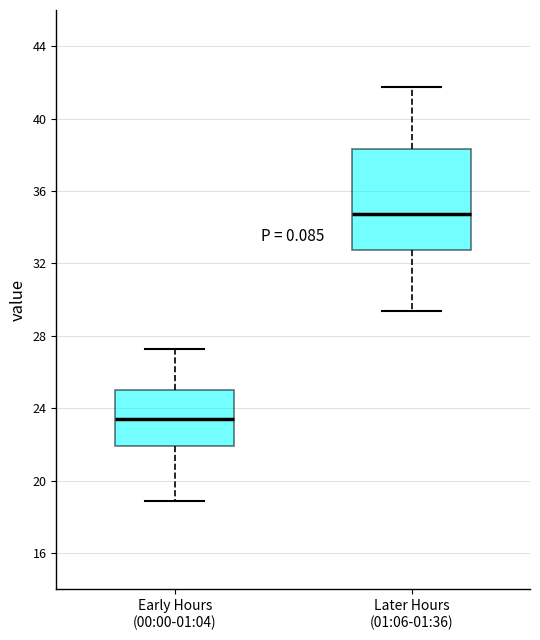

Comparing the boxes themselves (not the whiskers), which one is the tallest?

Later Hours (01:06-01:36)